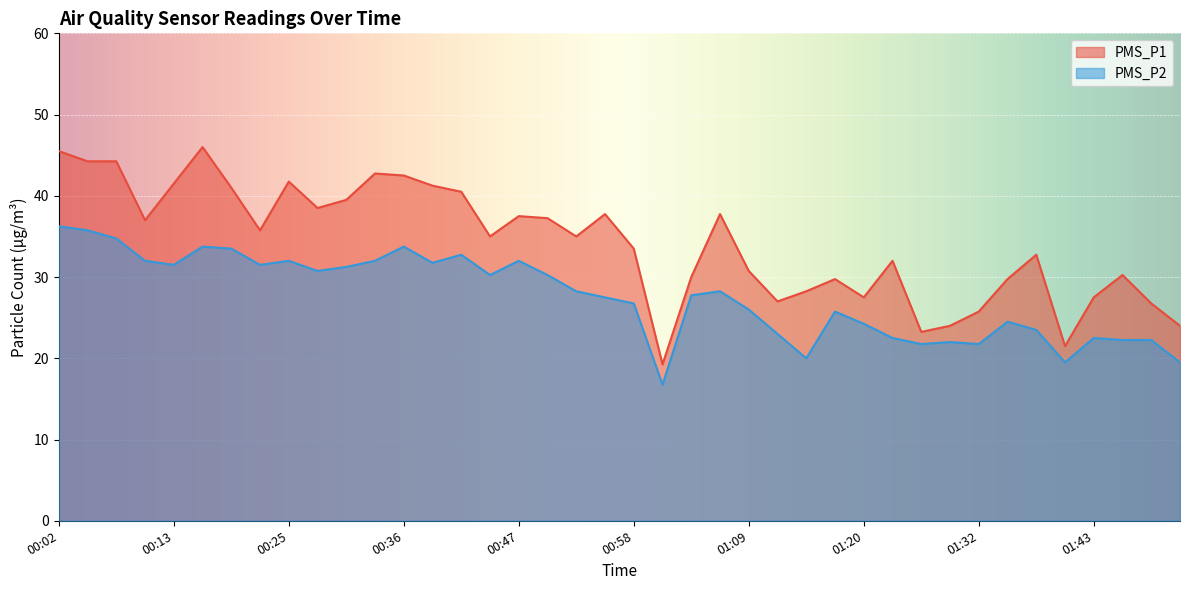

Reading left to right, extract all data points from this chart.

PMS_P1: 00:02=45.5	00:05=44.2	00:07=44.2	00:10=37.0	00:13=41.5	00:16=46.0	00:19=41.0	00:21=35.8	00:25=41.8	00:27=38.5	00:30=39.5	00:33=42.8	00:36=42.5	00:38=41.2	00:41=40.5	00:44=35.0	00:47=37.5	00:49=37.2	00:52=35.0	00:55=37.8	00:58=33.5	01:01=19.2	01:03=30.0	01:06=37.8	01:09=30.8	01:12=27.0	01:15=28.2	01:17=29.8	01:20=27.5	01:23=32.0	01:26=23.2	01:29=24.0	01:32=25.8	01:34=29.8	01:37=32.8	01:40=21.5	01:43=27.5	01:46=30.2	01:48=26.8	01:51=24.0
PMS_P2: 00:02=36.2	00:05=35.8	00:07=34.8	00:10=32.0	00:13=31.5	00:16=33.8	00:19=33.5	00:21=31.5	00:25=32.0	00:27=30.8	00:30=31.2	00:33=32.0	00:36=33.8	00:38=31.8	00:41=32.8	00:44=30.2	00:47=32.0	00:49=30.2	00:52=28.2	00:55=27.5	00:58=26.8	01:01=16.8	01:03=27.8	01:06=28.2	01:09=26.0	01:12=23.0	01:15=20.0	01:17=25.8	01:20=24.2	01:23=22.5	01:26=21.8	01:29=22.0	01:32=21.8	01:34=24.5	01:37=23.5	01:40=19.5	01:43=22.5	01:46=22.2	01:48=22.2	01:51=19.5